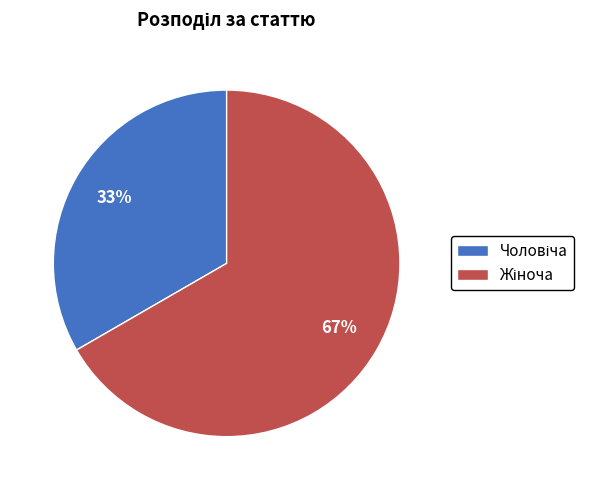

To the nearest percent, what is the average slice percentage?

50%